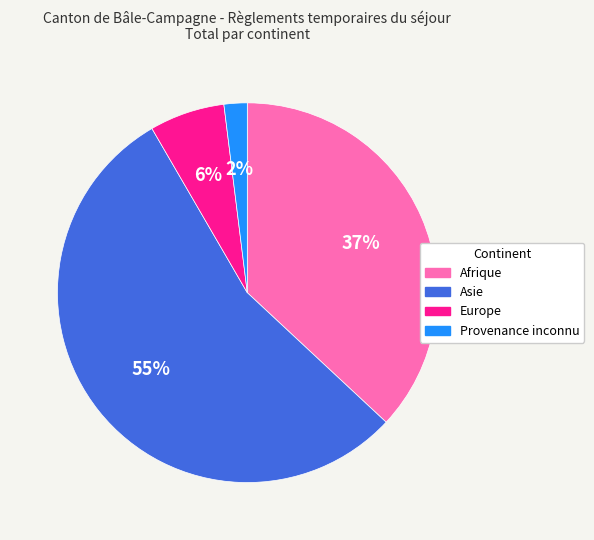

Do Afrique and Provenance inconnu together represent more than half of the pie?

No